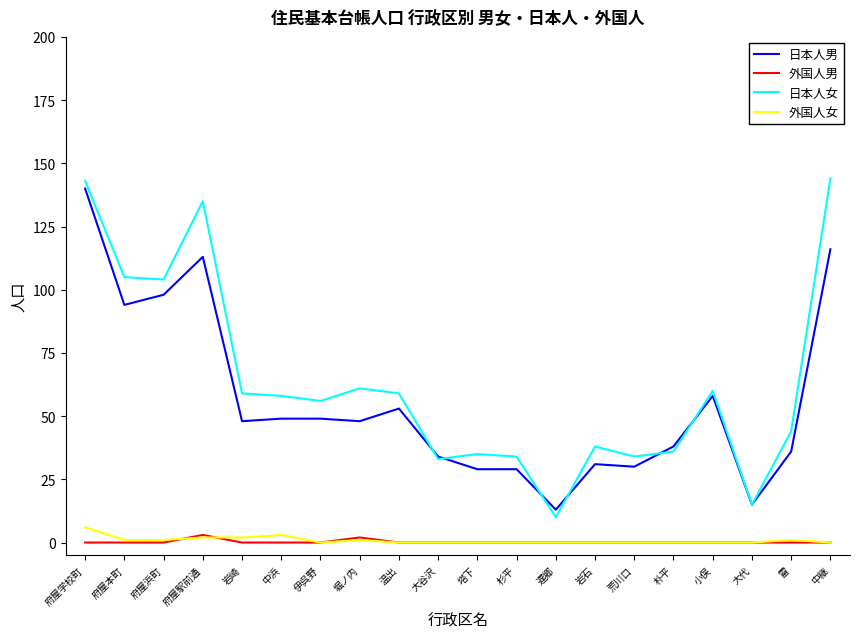

What position from the left is 伊呉野?

7